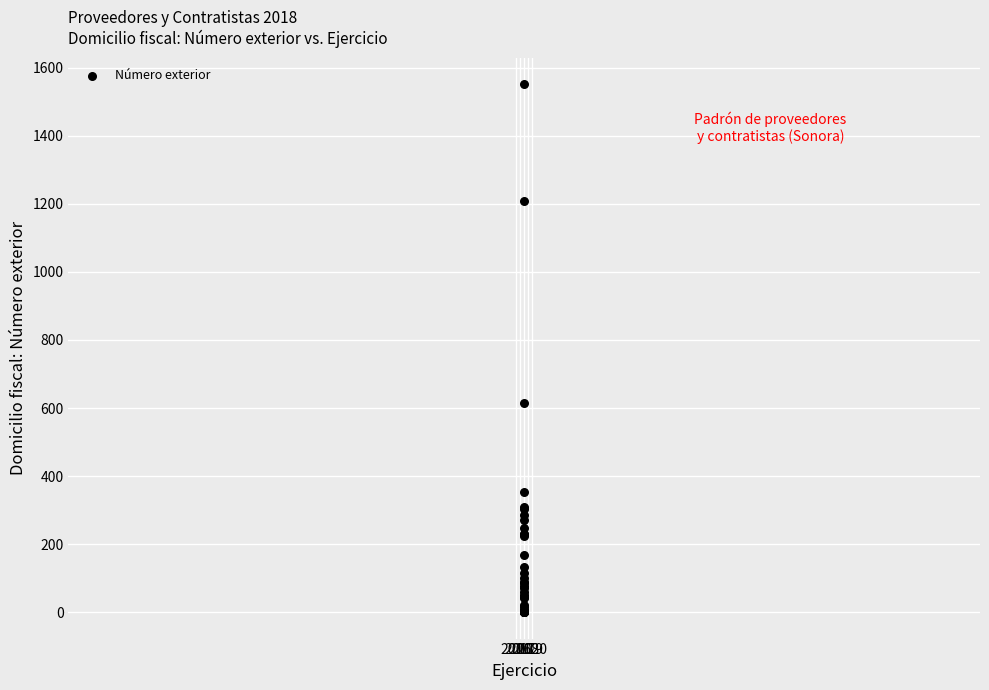

What Y value in the scatter plot is closest to 775?

614